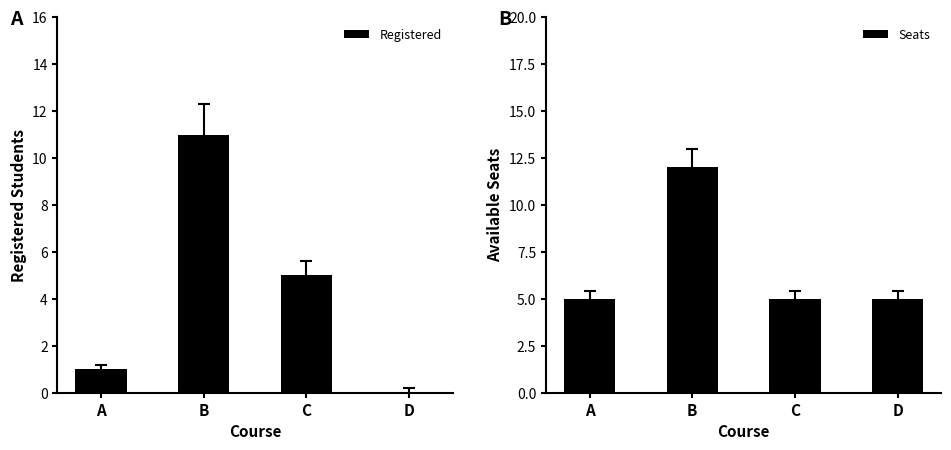

Rank the series at D from highest to lowest value.

Seats, Registered